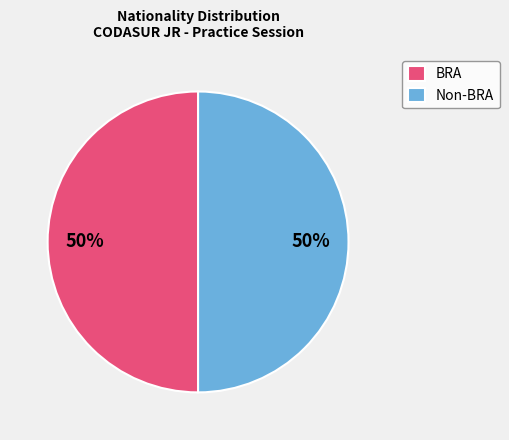

How many slices are in this pie chart?

2